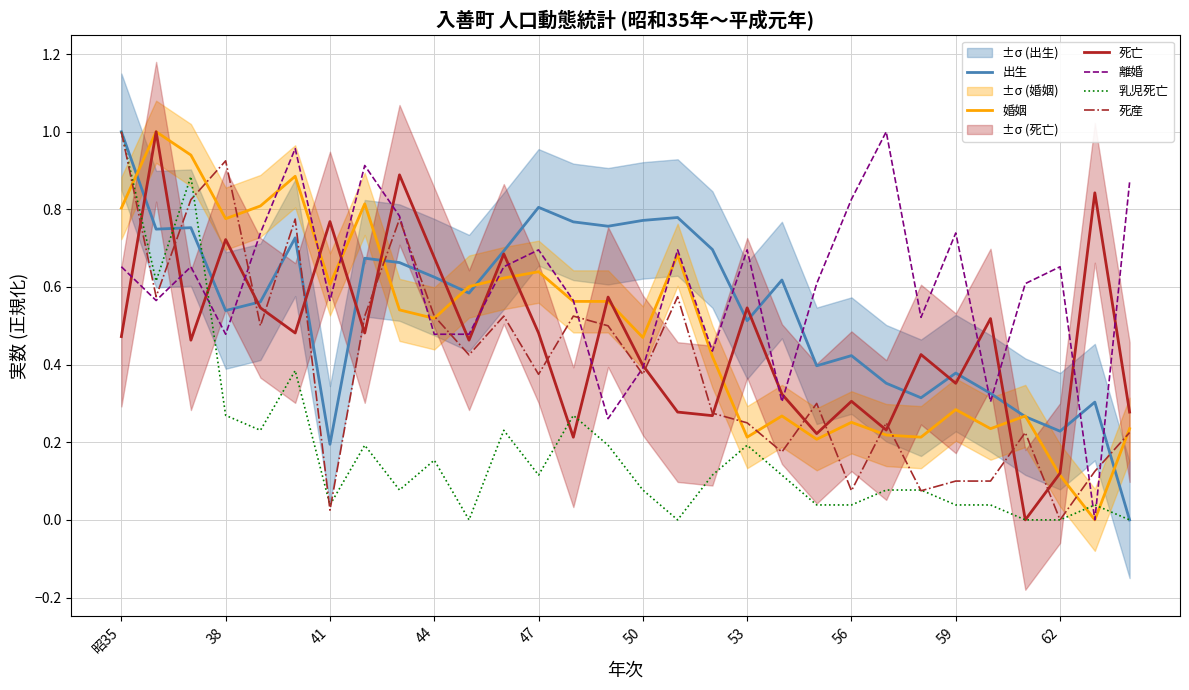

True or false: 離婚 and 出生 intersect in this chart.

True